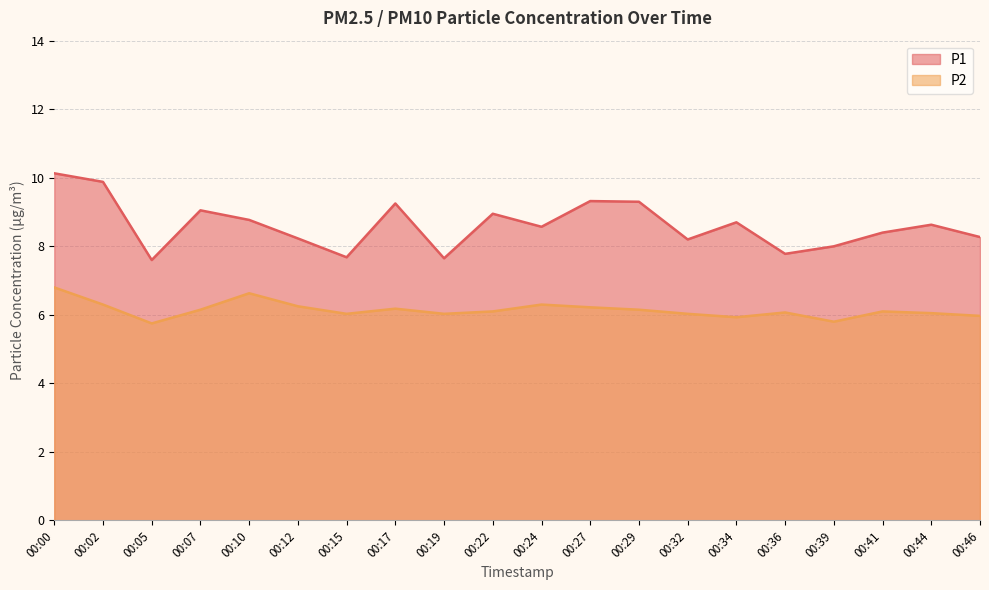

Where is P1 nearest to the value 8?

00:39